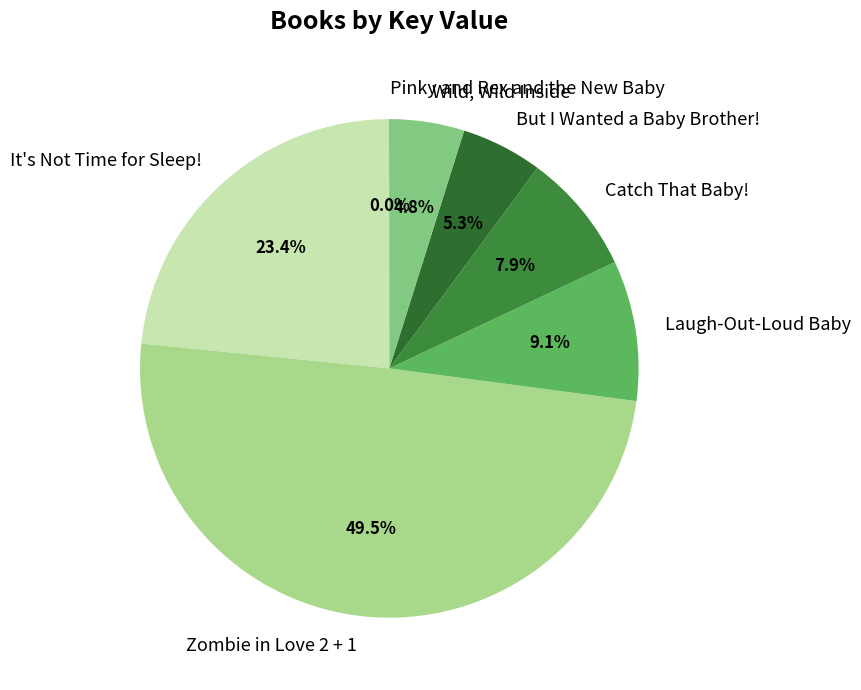

True or false: Catch That Baby! accounts for 8% of the total.

True